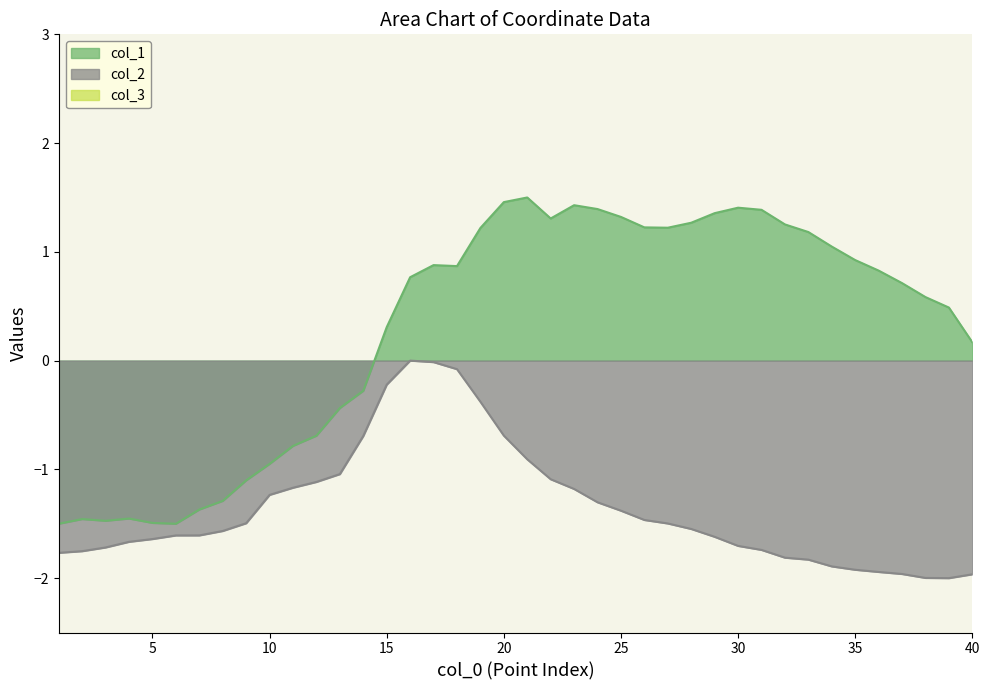

In col_1, how many points are higher than both neighbors (excluding endpoints)?

6